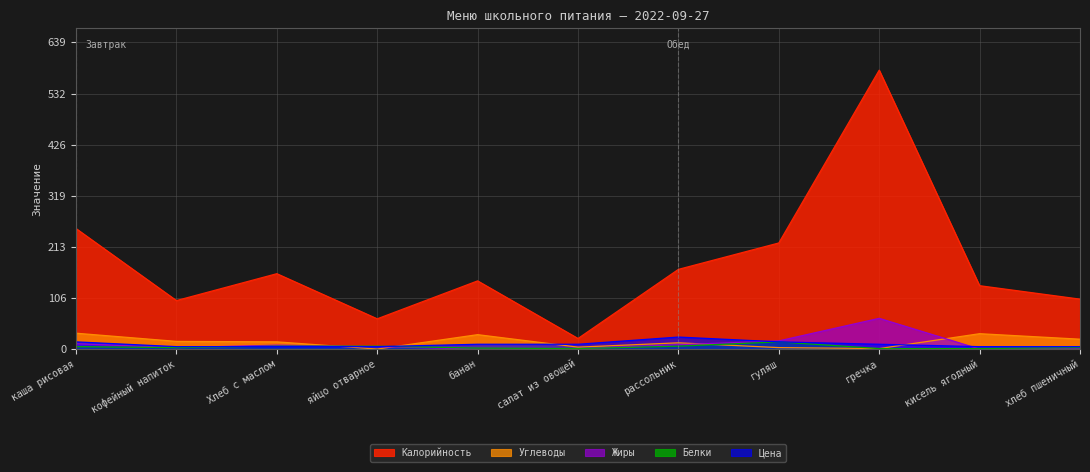

What is the approximate value of Белки at Хлеб с маслом?

6.0